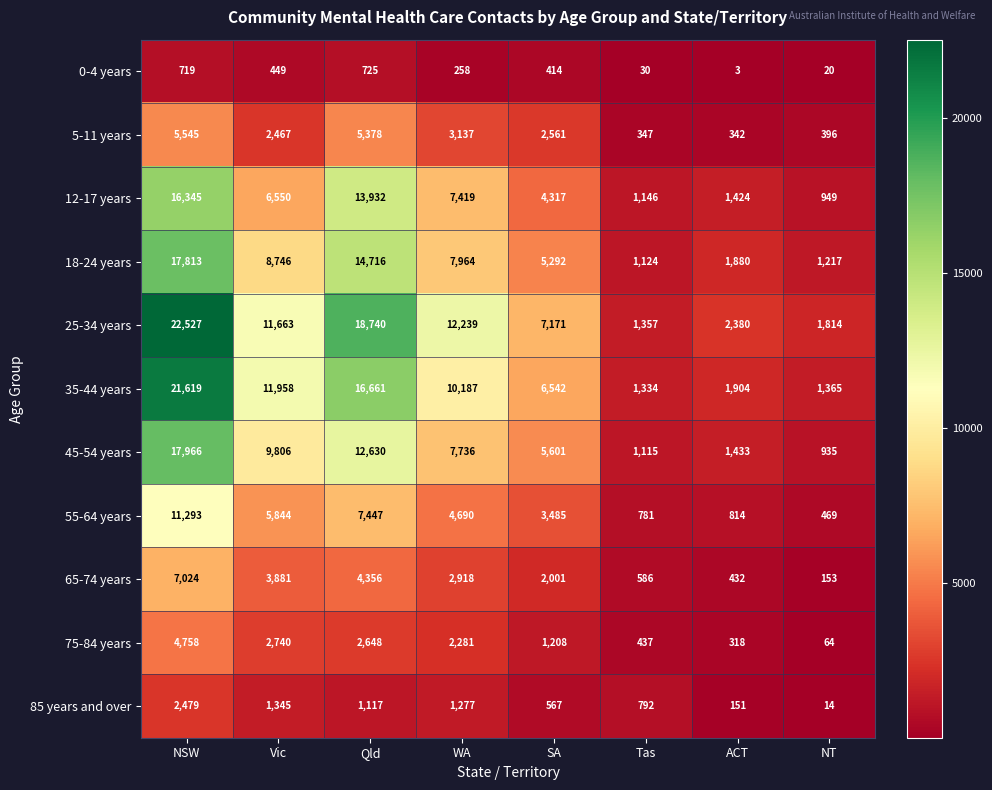

What is the highest value of the 55-64 years series?

11293